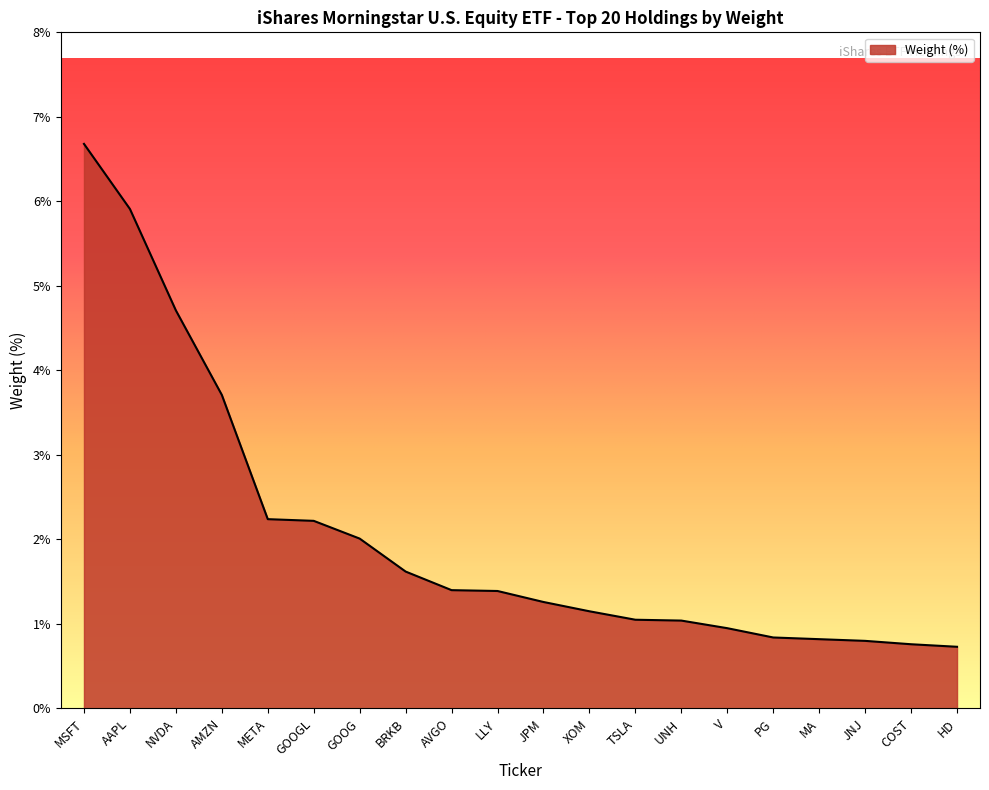

Which category has the highest value across all series?

MSFT